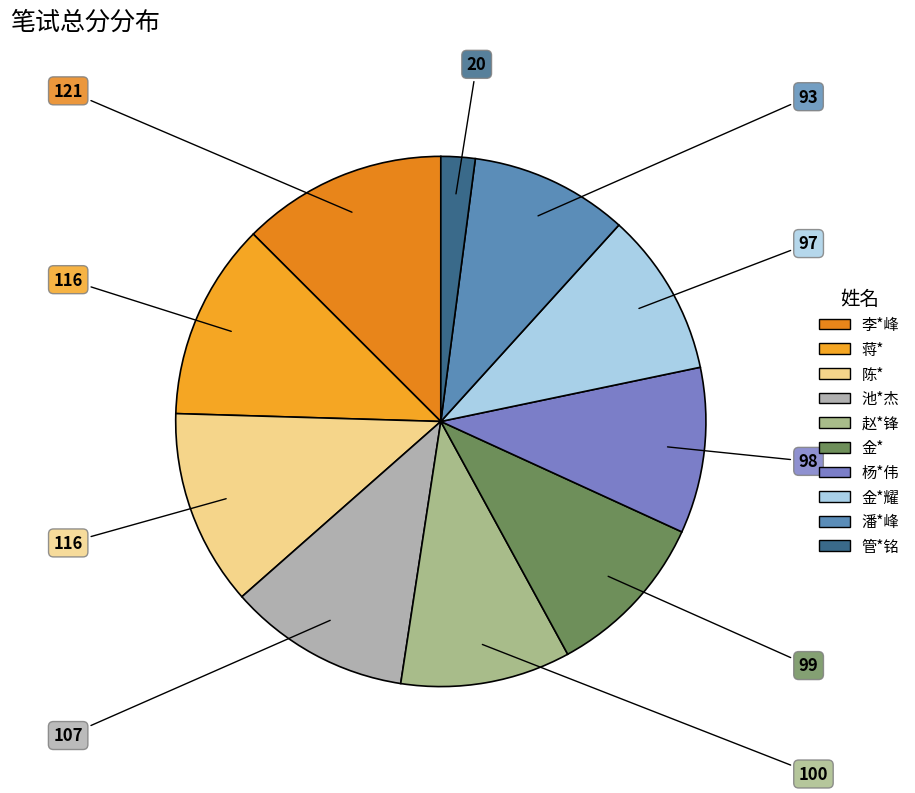

Is there a majority slice in this chart?

No